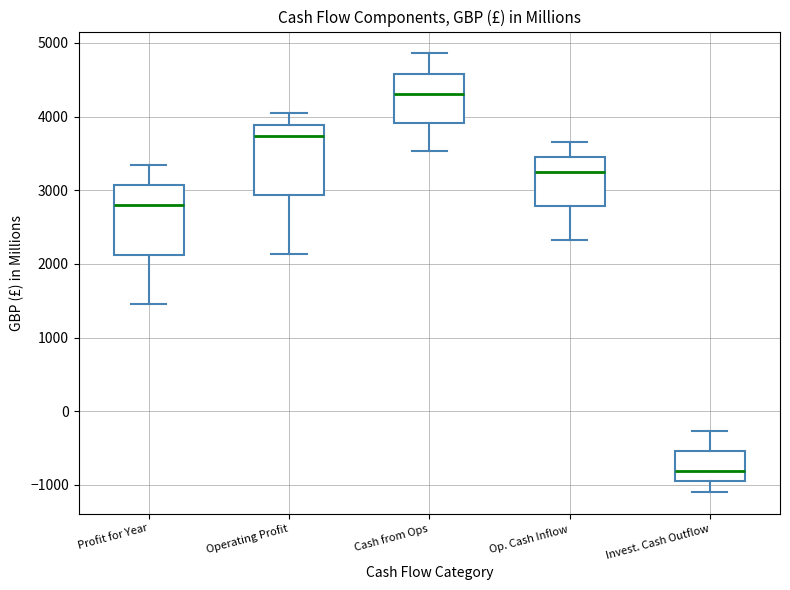

Which box has the highest median line?

Cash from Ops